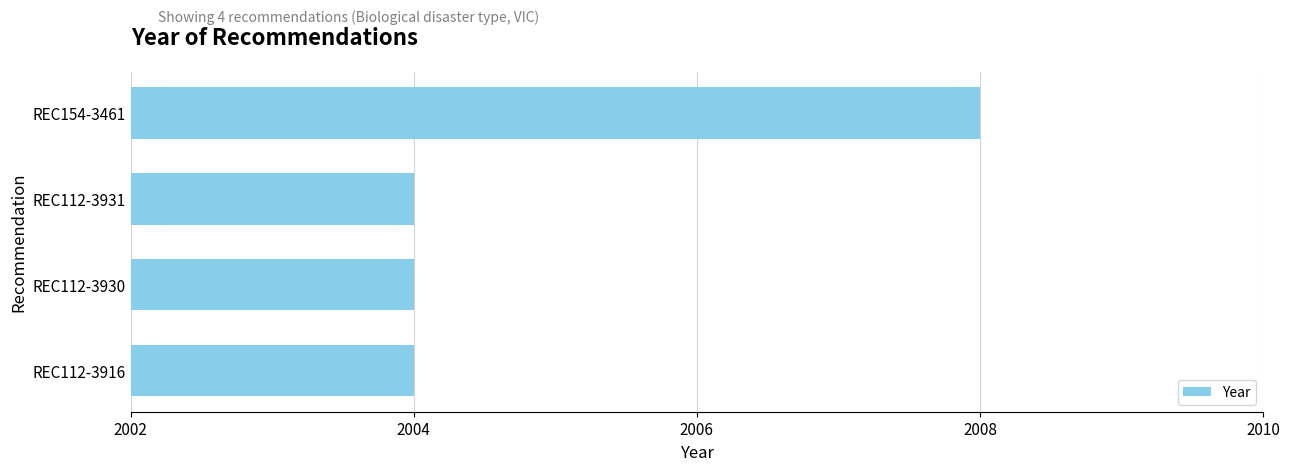

What is the label of the 4th bar from the bottom?

REC154-3461